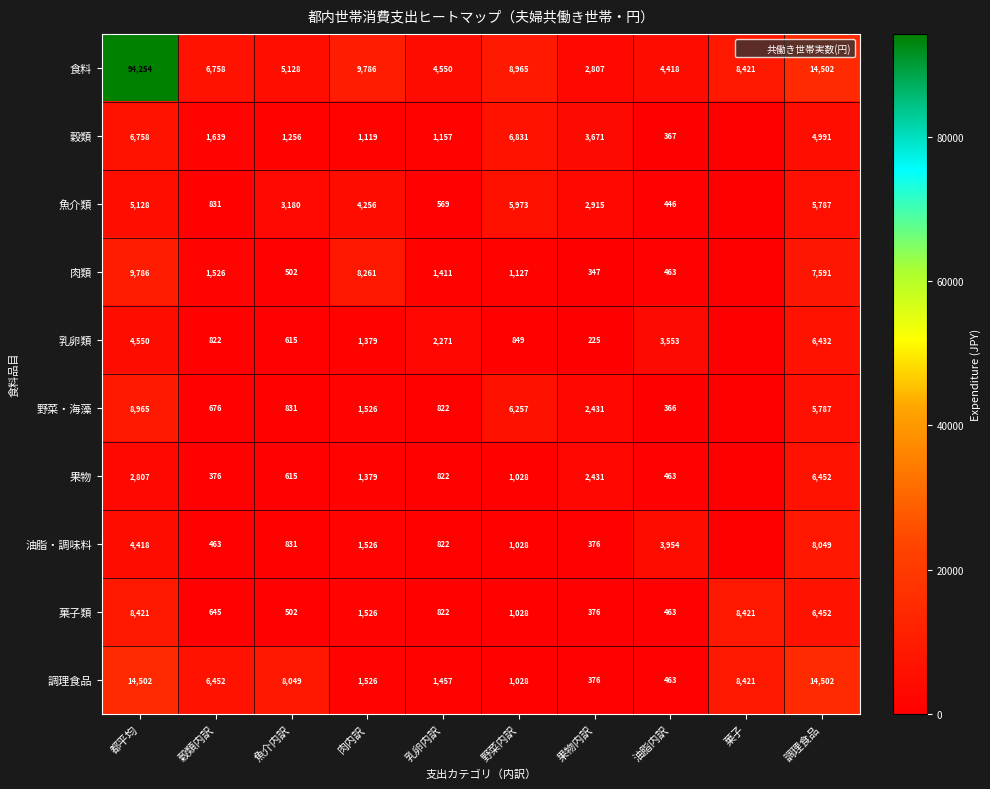

What value does the 油脂・調味料 series have at 野菜内訳?

1028